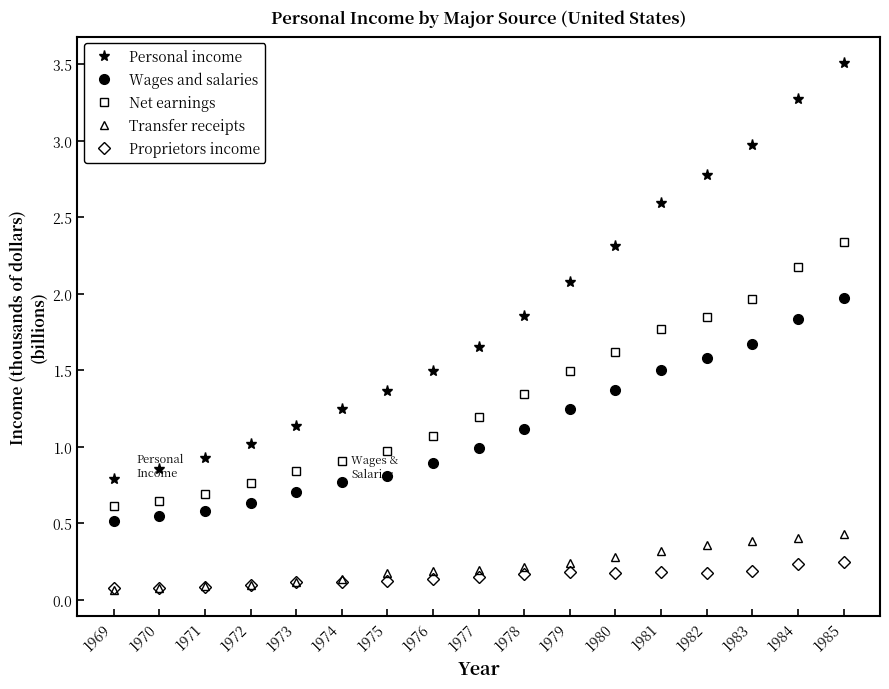

How many lines are shown in the chart?

5